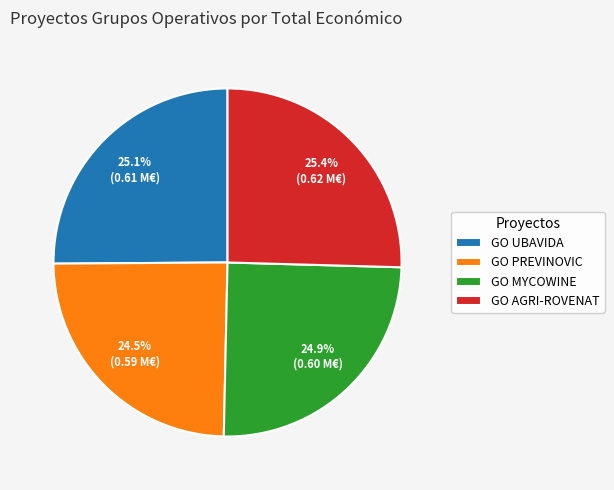

Does GO MYCOWINE account for over 50% of the chart?

No